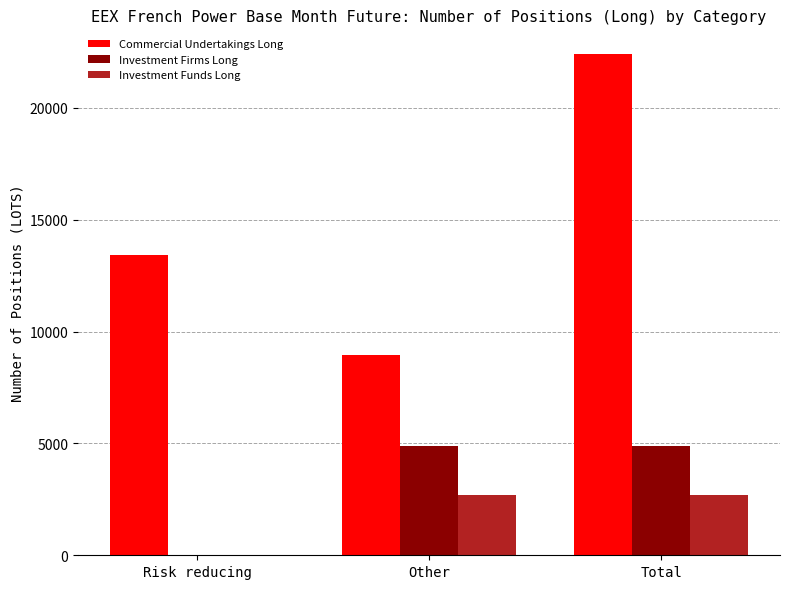

Which series changed the most between Other and Total?

Commercial Undertakings Long